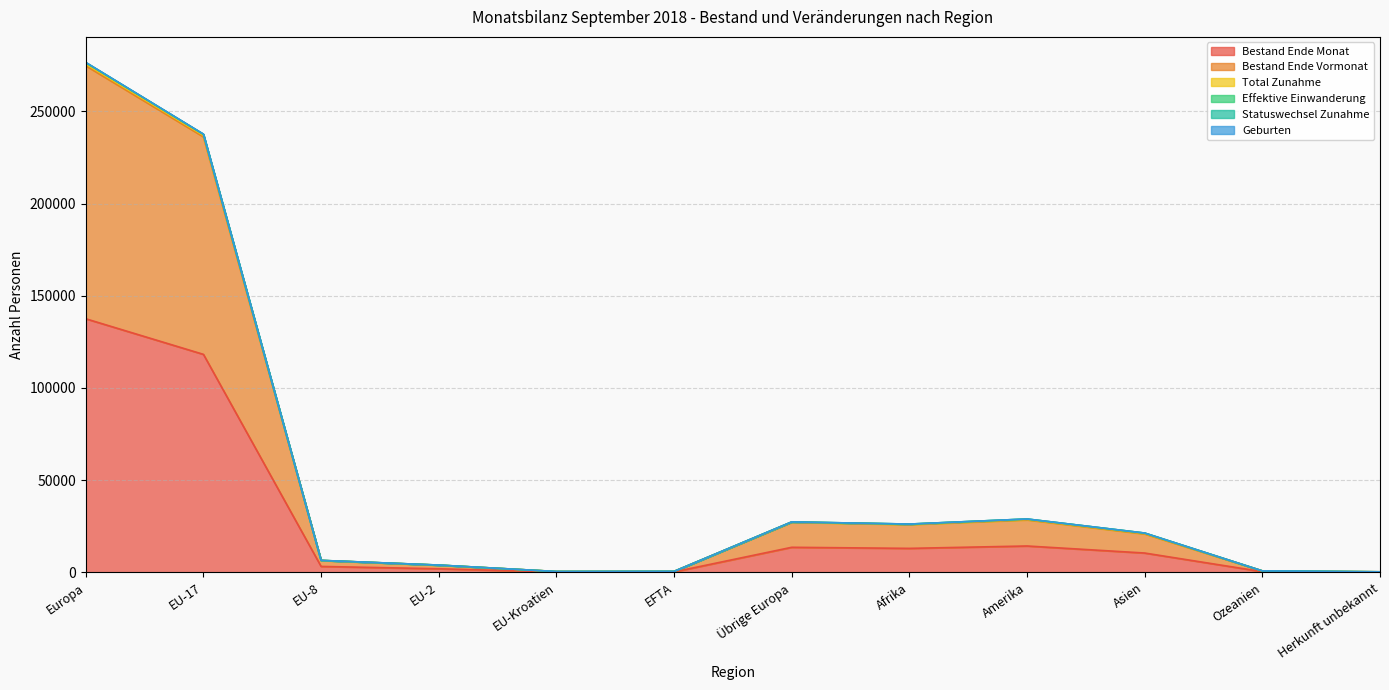

The Bestand Ende Monat series shows 10498 at Asien. True or false?

True